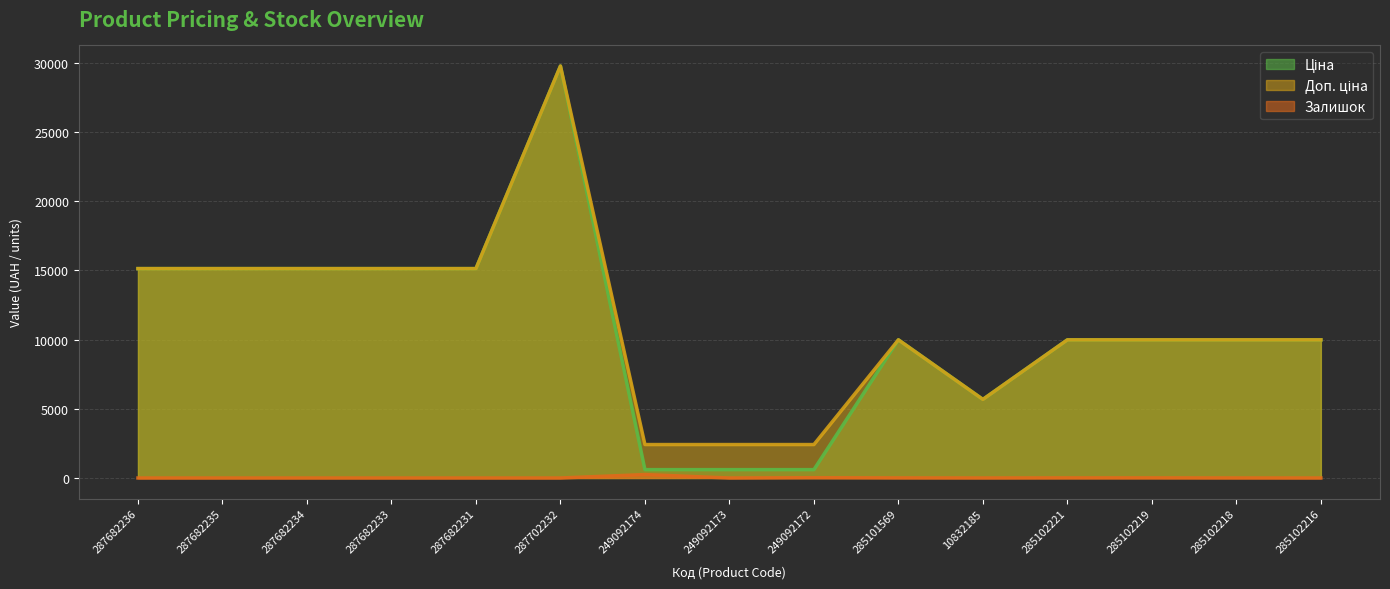

The value of Ціна at 287702232 is 13998.7. True or false?

False